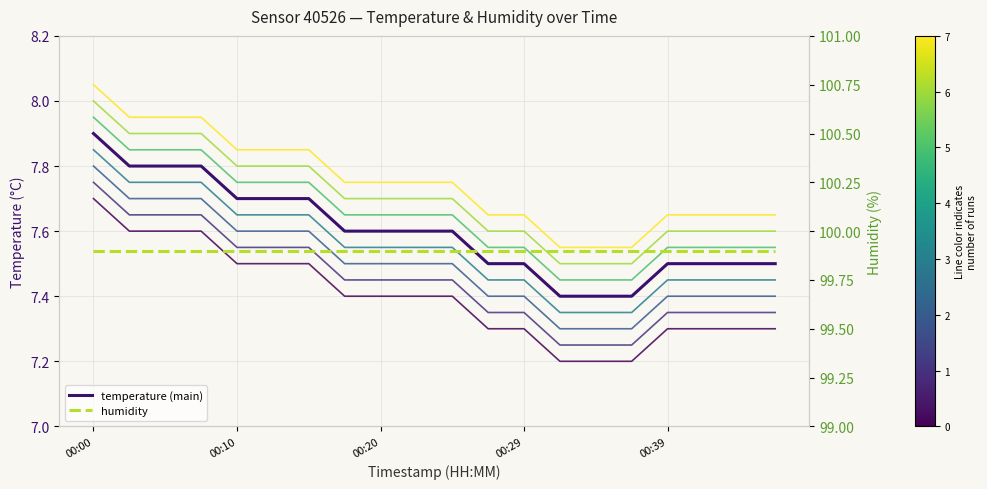

Count the values in the range 7 to 8.

20